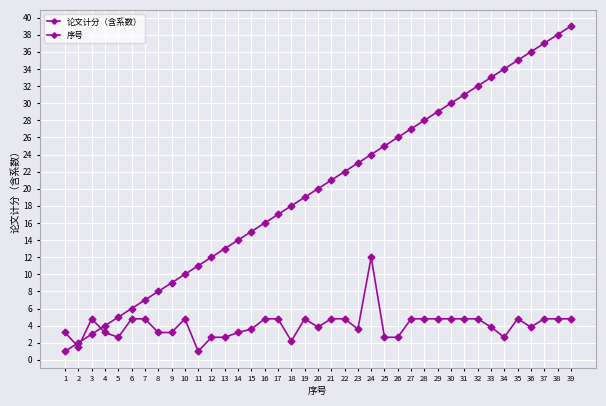

How many lines are shown in the chart?

2